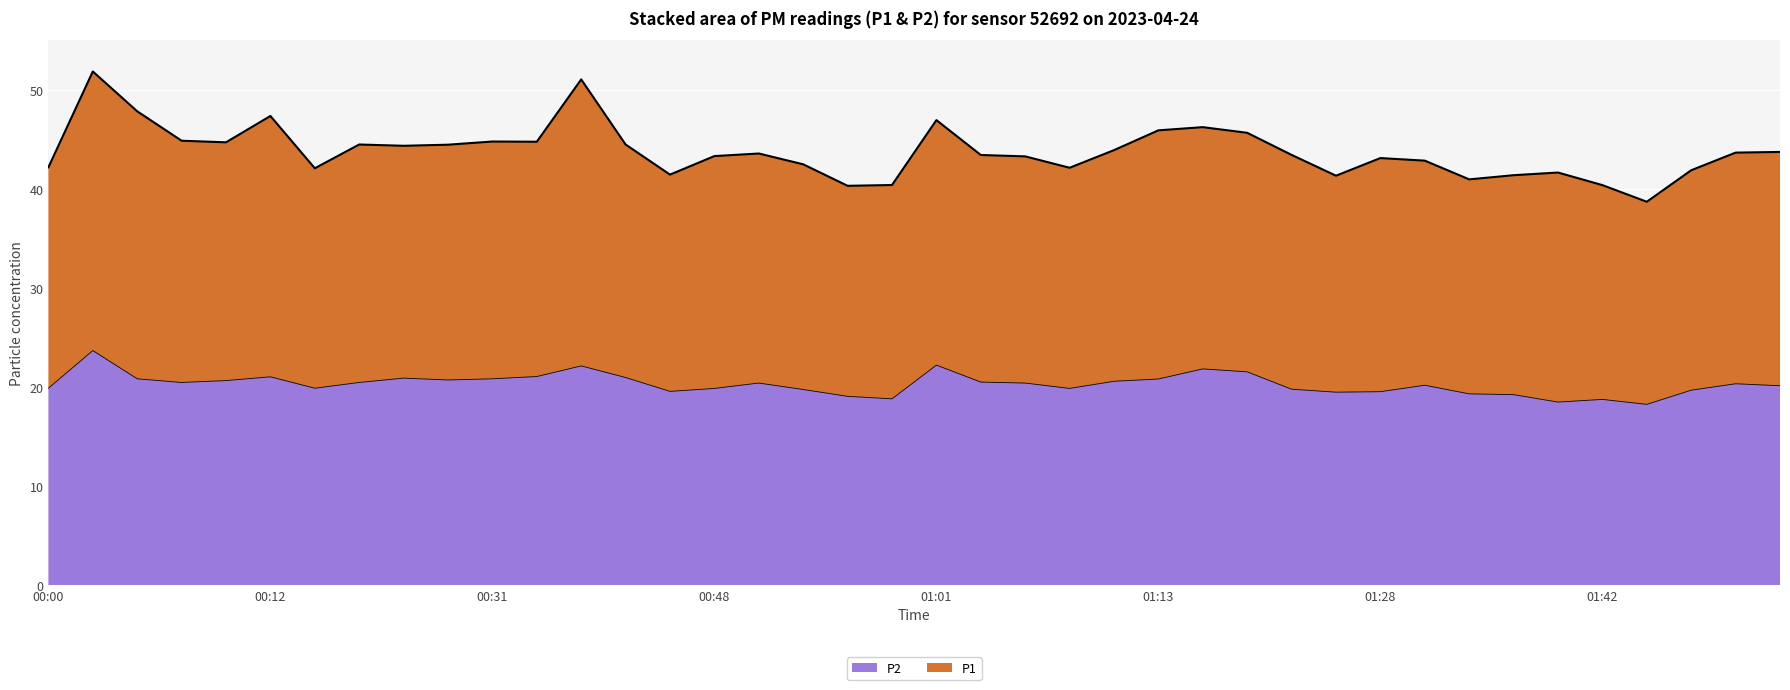

What is the label of the 14th point from the left?

00:41